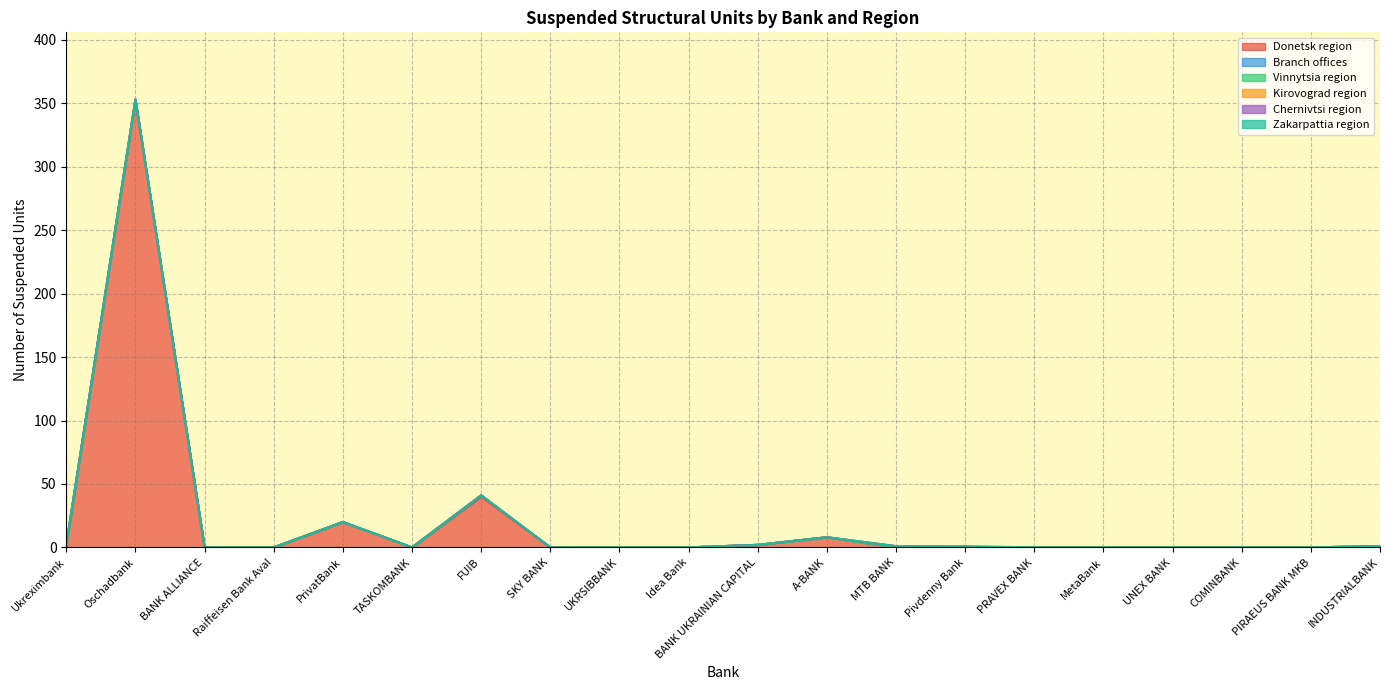

At which label does Chernivtsi region reach its minimum?

Ukreximbank